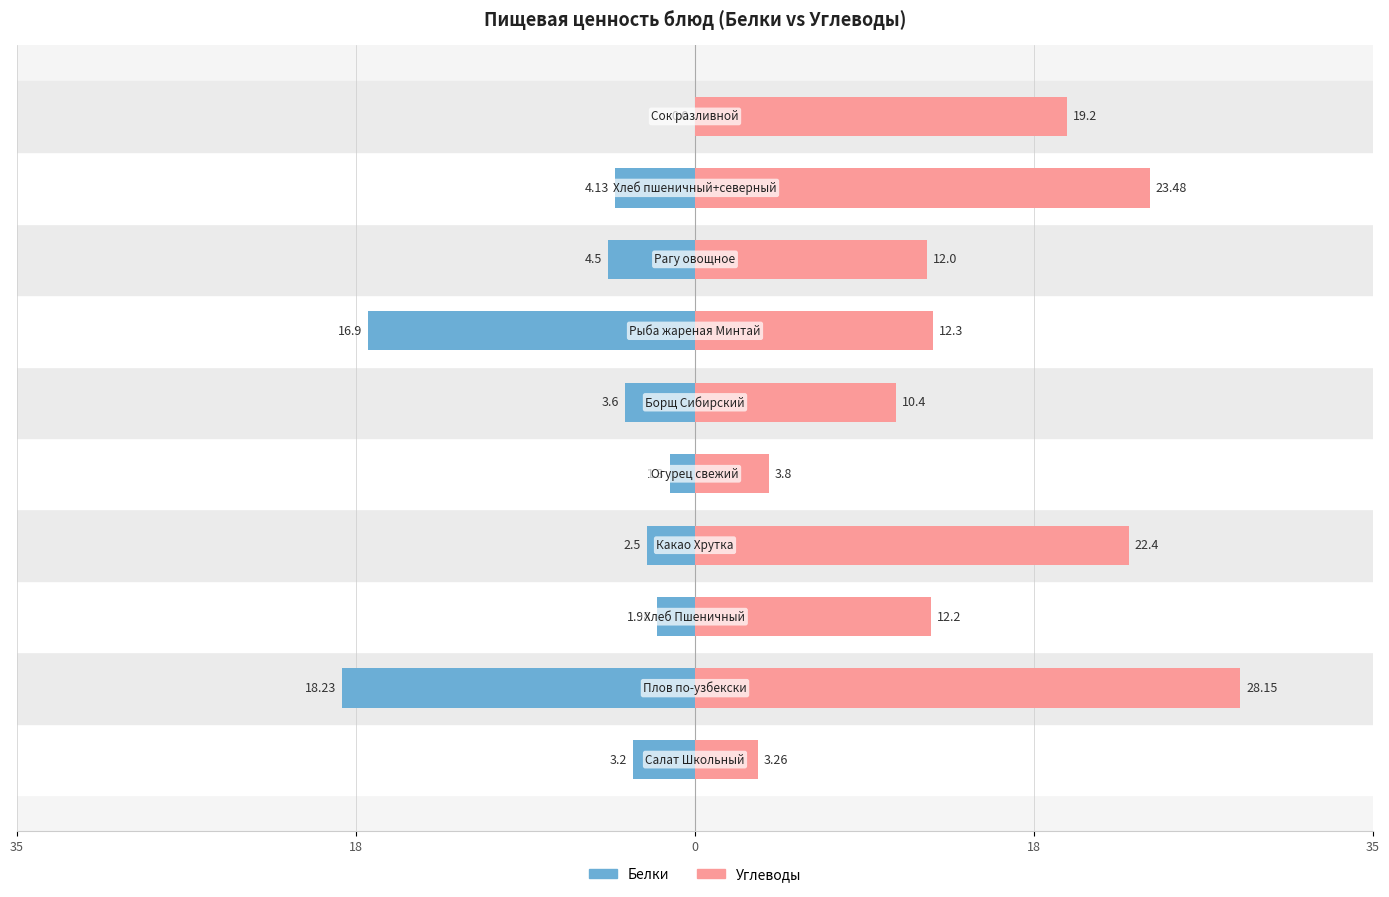

Which series has the largest total across all categories?

Углеводы